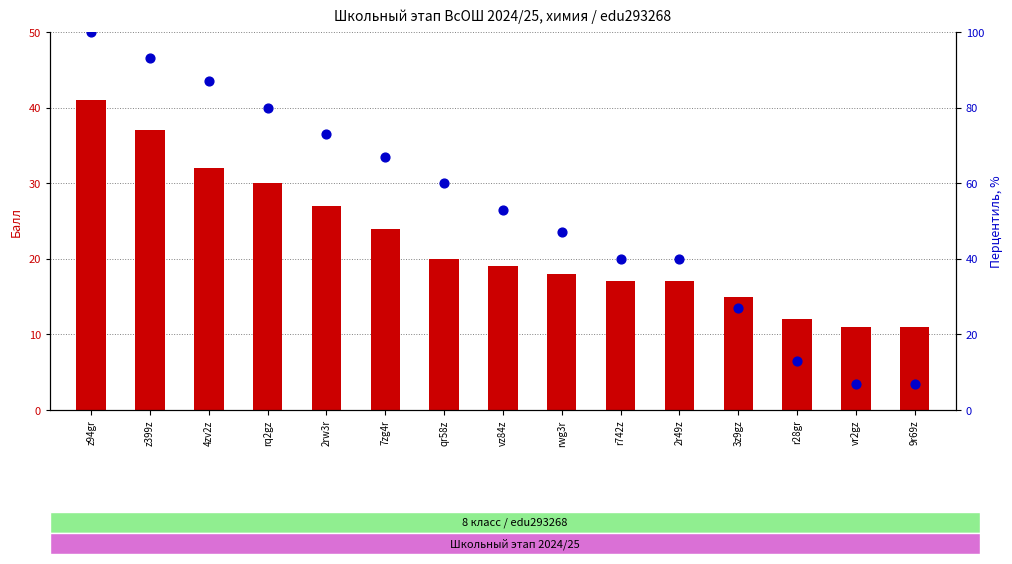

At how many categories does at least one series exceed 42?

9